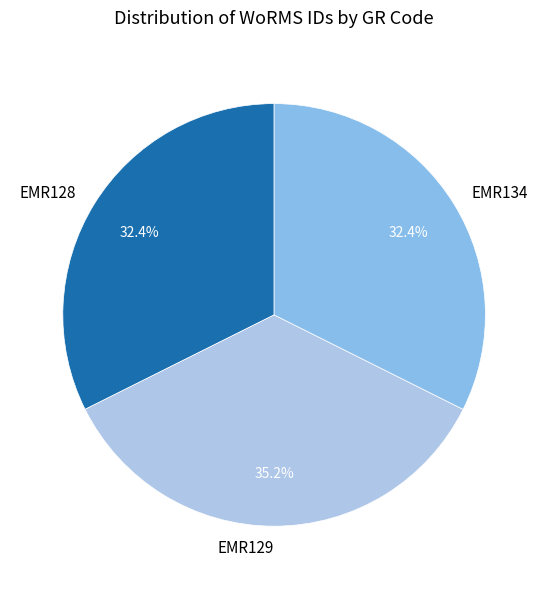

Between EMR134 and EMR129, which is larger?

EMR129